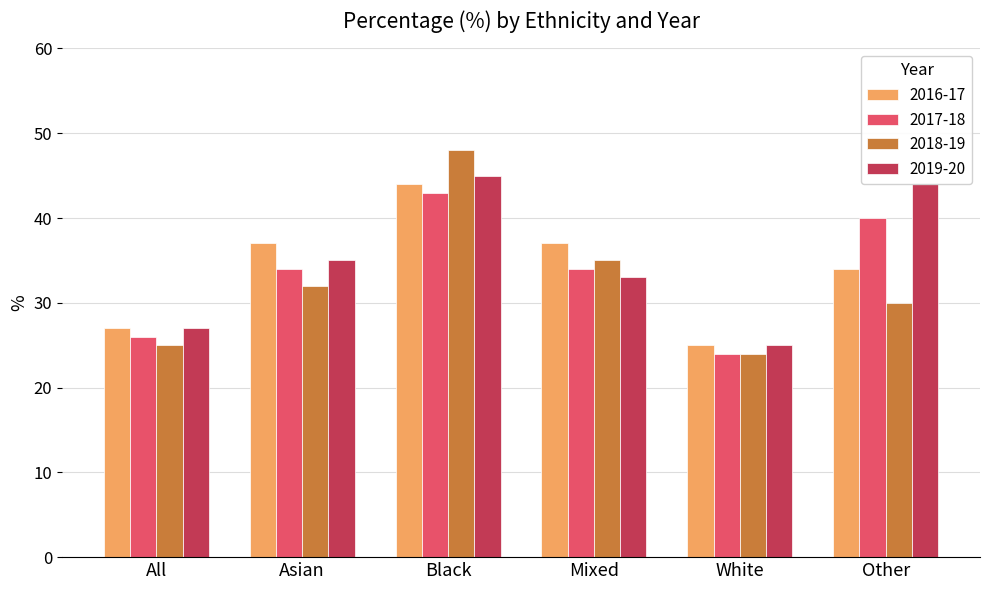

Is it true that 2016-17 equals 62 at Asian?

False